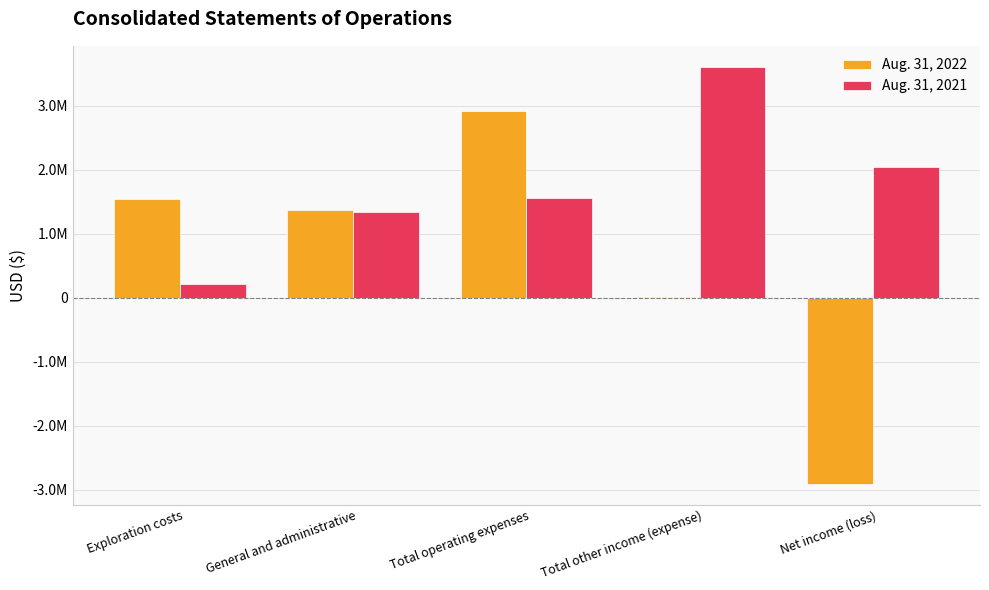

What is the difference between the maximum and minimum values in the Aug. 31, 2022 series?

5814928